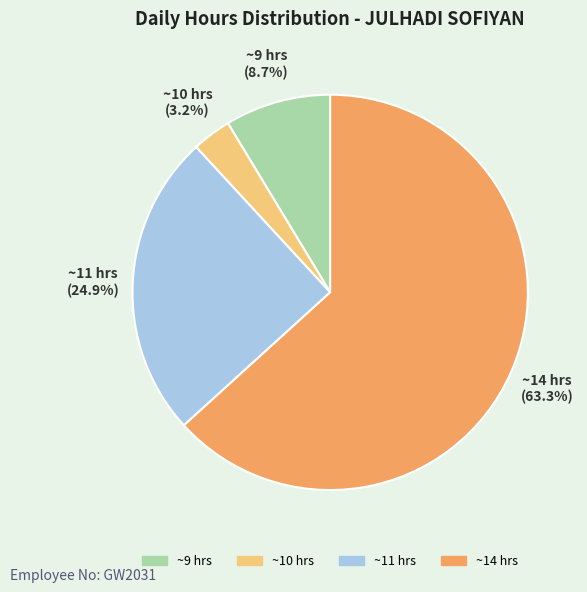

Rank the categories by value from lowest to highest.

~10 hrs, ~9 hrs, ~11 hrs, ~14 hrs